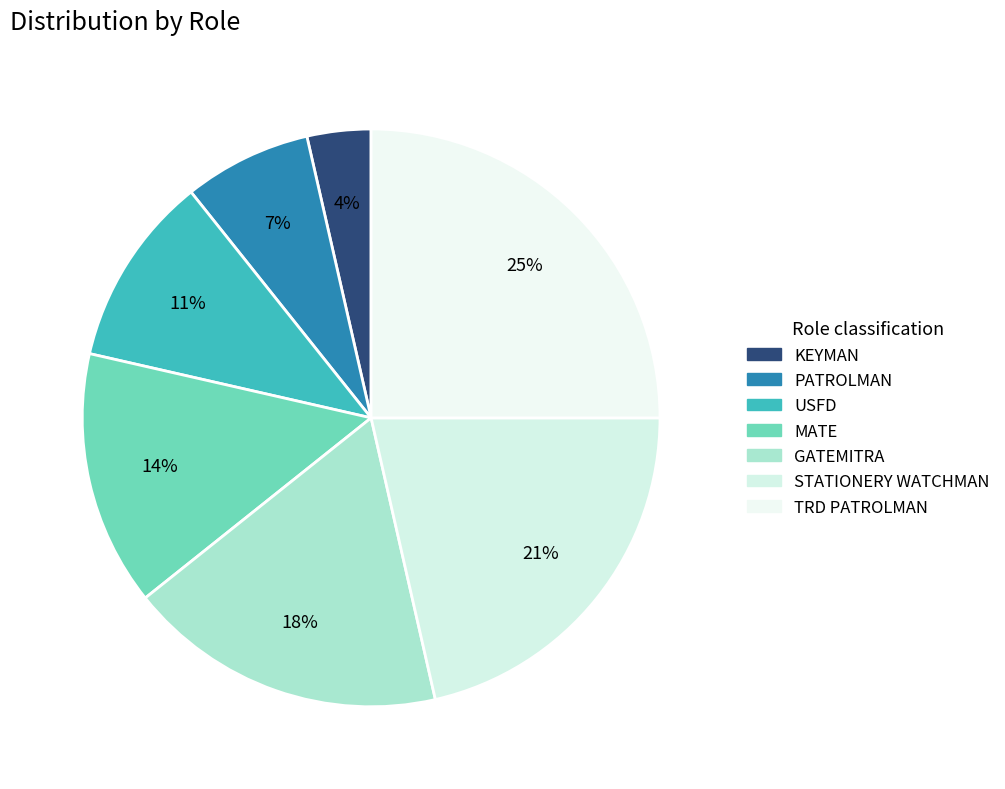

What percentage is the STATIONERY WATCHMAN slice, to the nearest percent?

21%